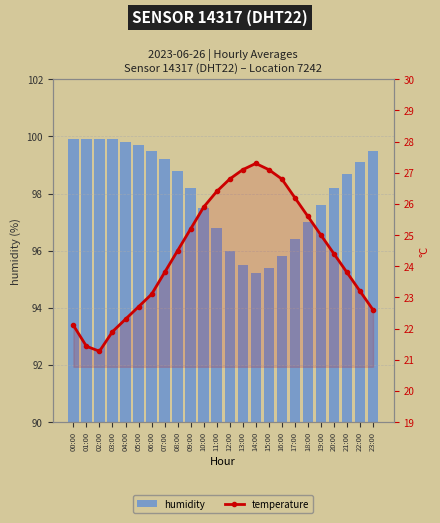

What is the approximate value of humidity at 14:00?

95.2